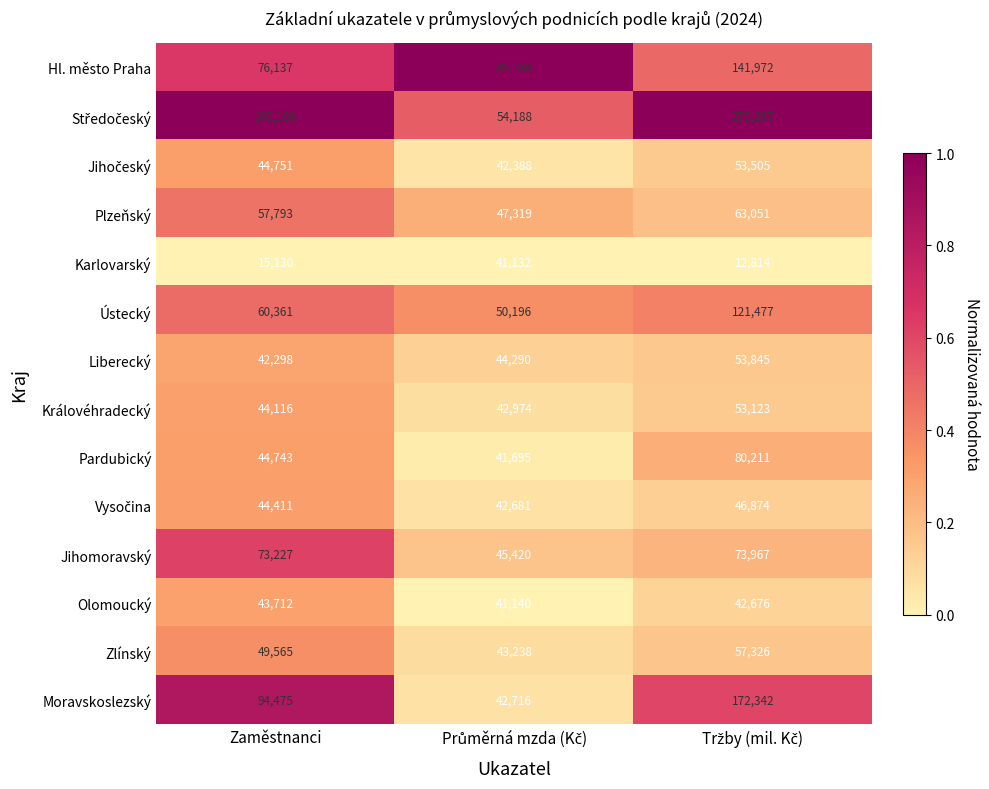

What is the lowest value of the Zlínský series?

43238